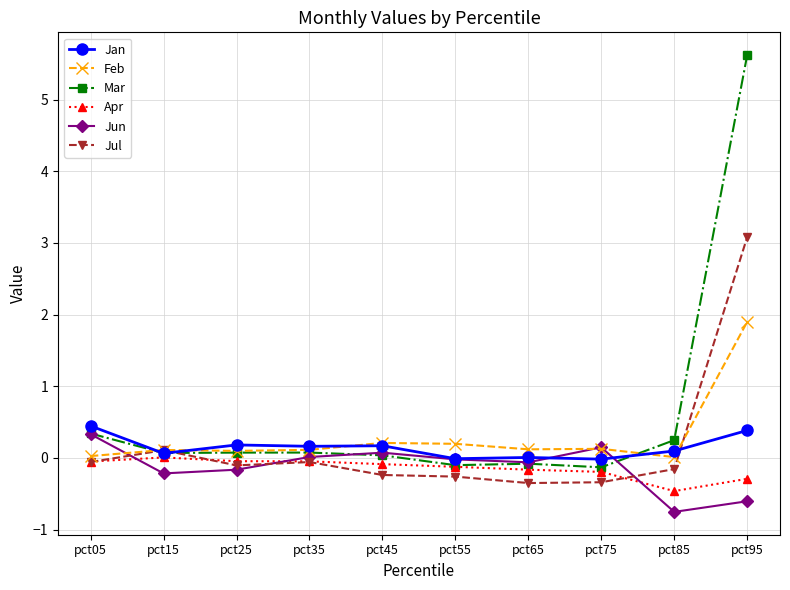

What are all the series names shown in the legend?

Jan, Feb, Mar, Apr, Jun, Jul